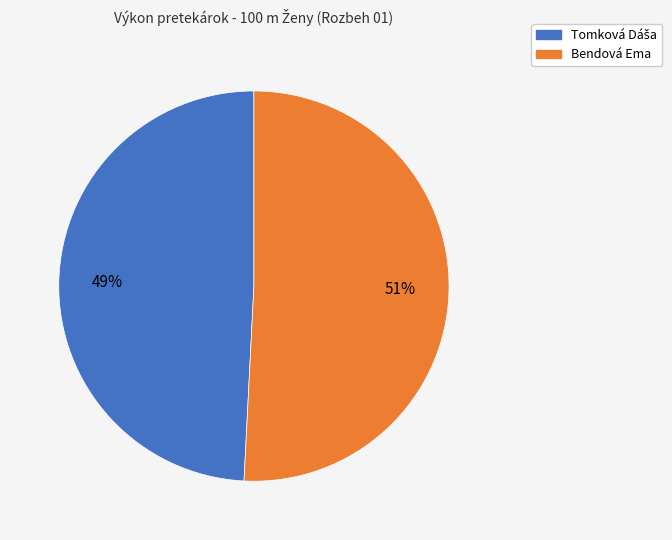

How many segments does this pie chart have?

2